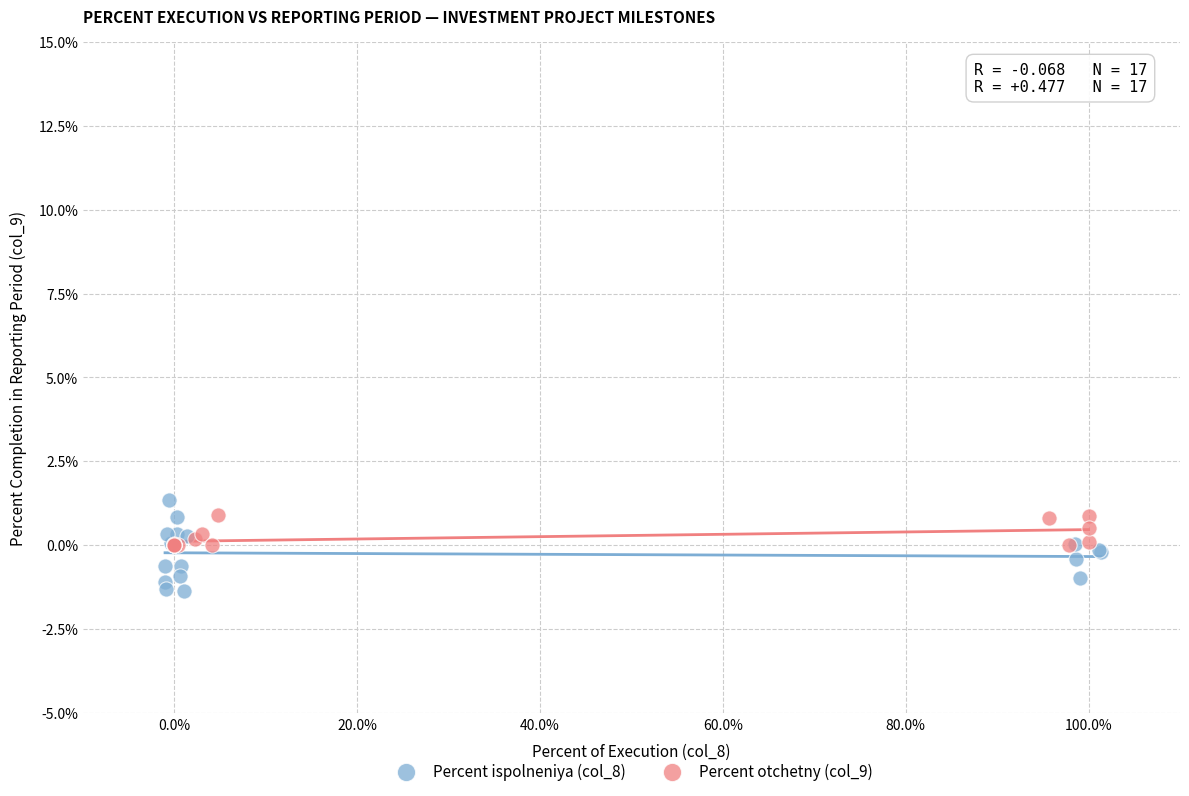

What are all the series names shown in the legend?

Percent ispolneniya (col_8), Percent otchetny (col_9)